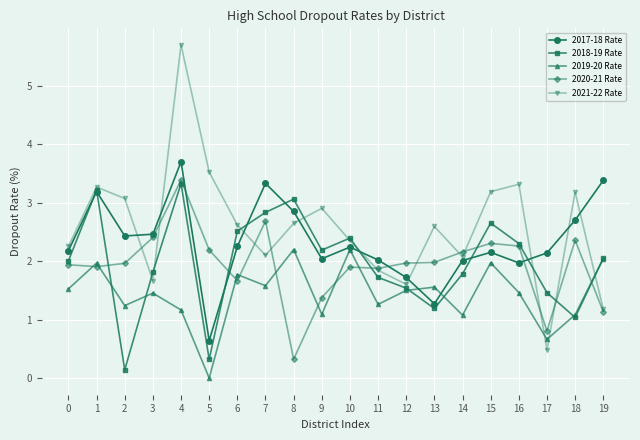

How many lines are shown in the chart?

5